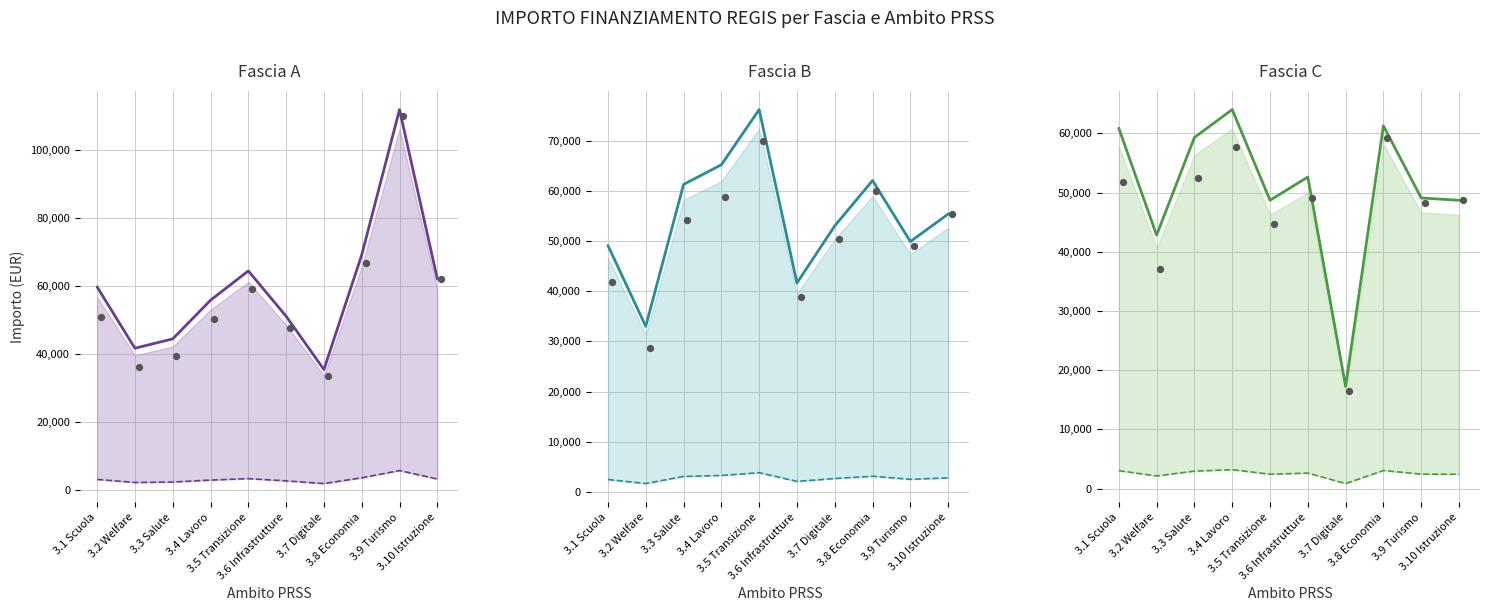

What are all the series names shown in the legend?

Fascia A, Fascia B, Fascia C